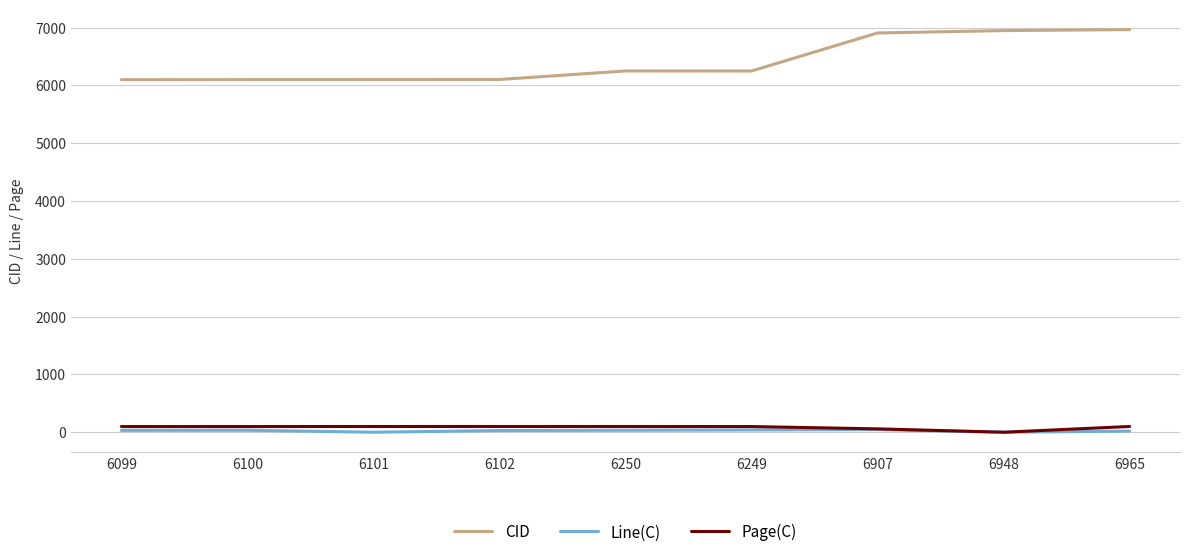

What is the difference between the second highest and minimum values in the CID series?

849